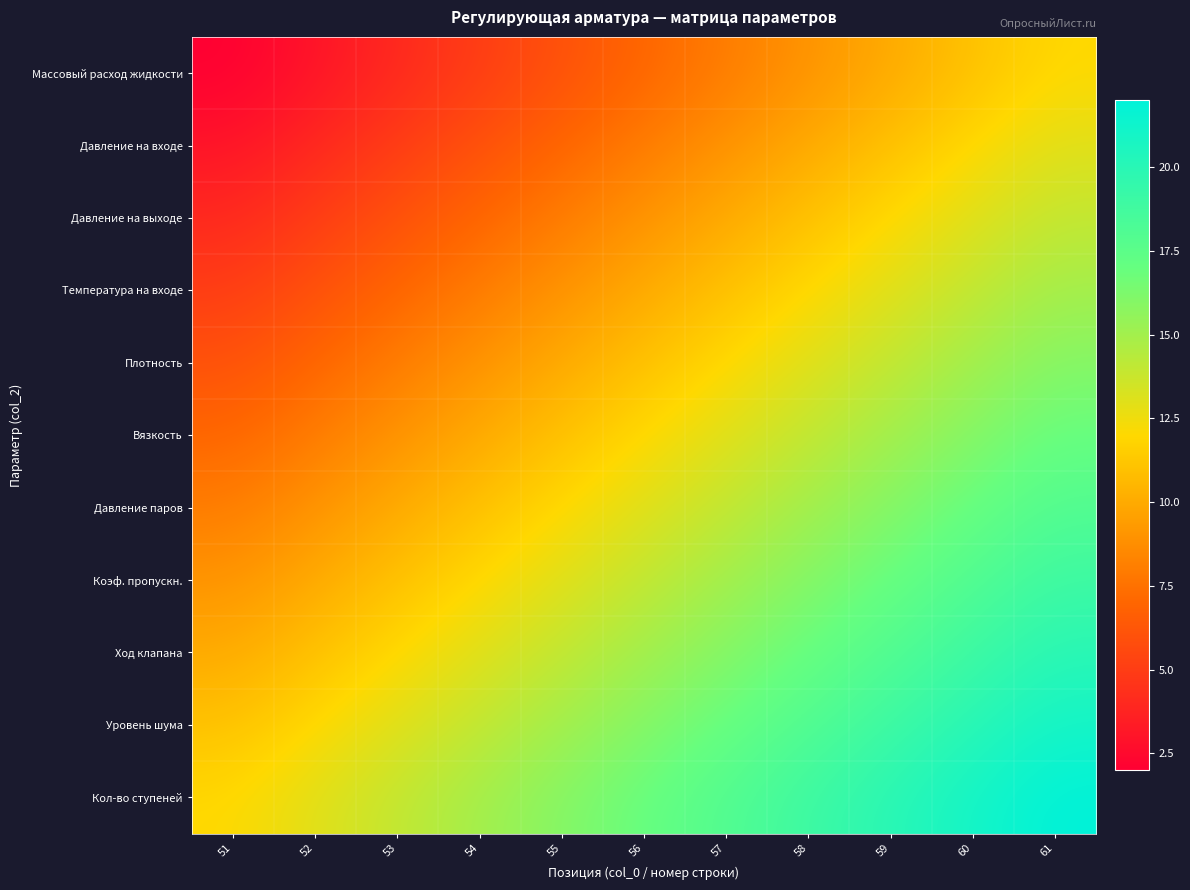

Which series changed the most between 51 and 53?

Массовый расход жидкости